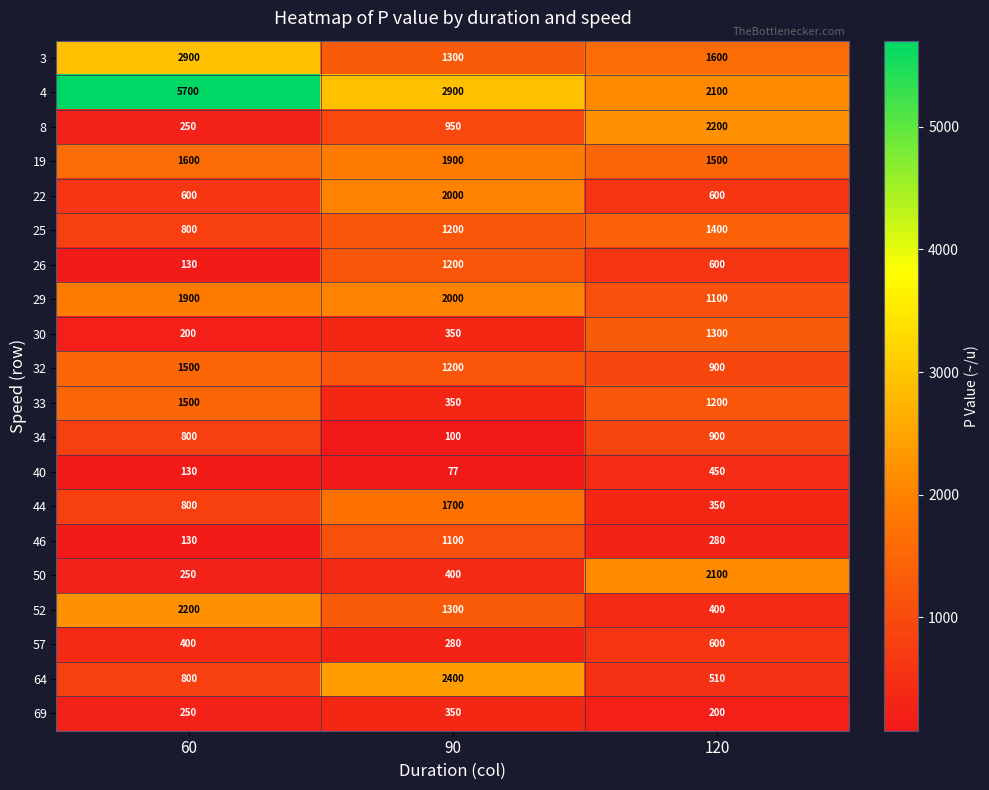

Rank the categories by 69 value from highest to lowest.

90, 60, 120